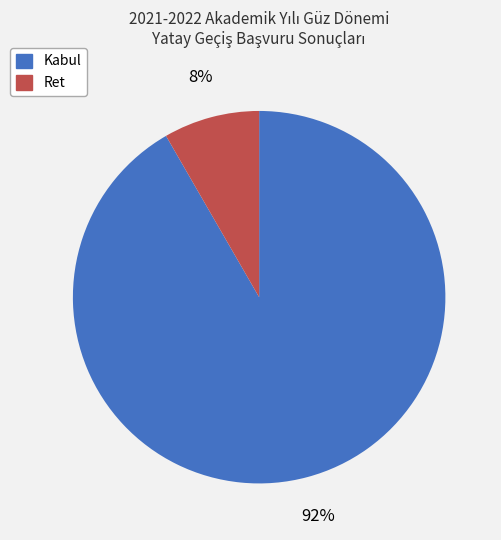

True or false: Kabul accounts for 92% of the total.

True